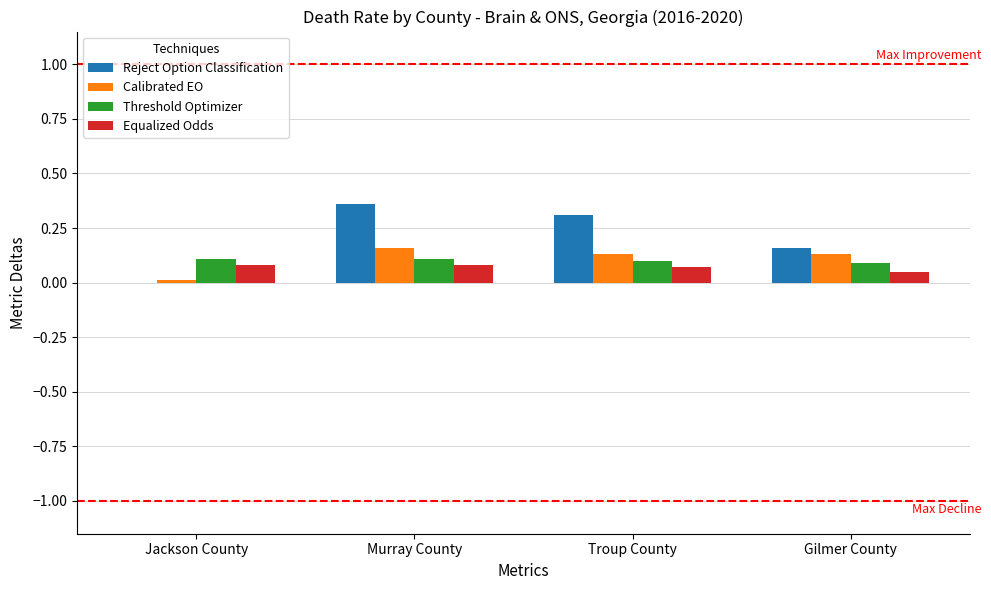

Is it true that Threshold Optimizer equals 0.1 at Murray County?

True